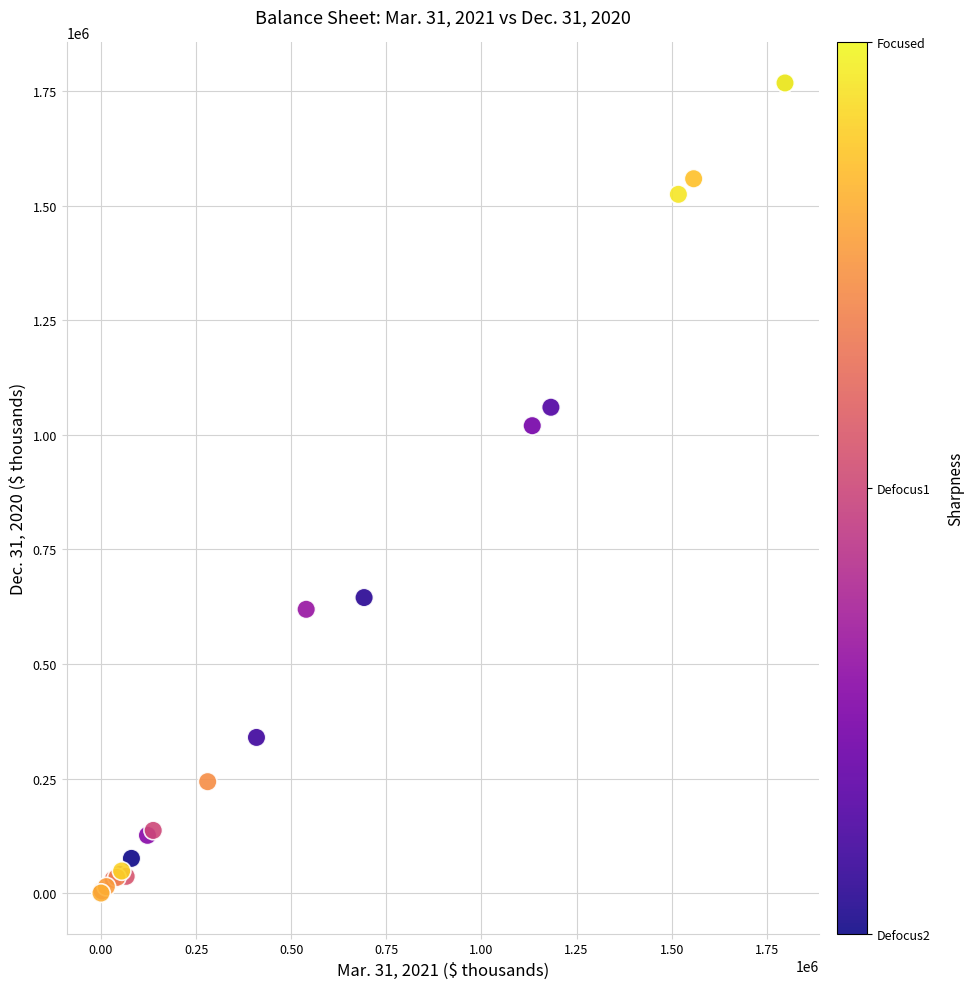

What Y value in the scatter plot is closest to 884052?

1020044